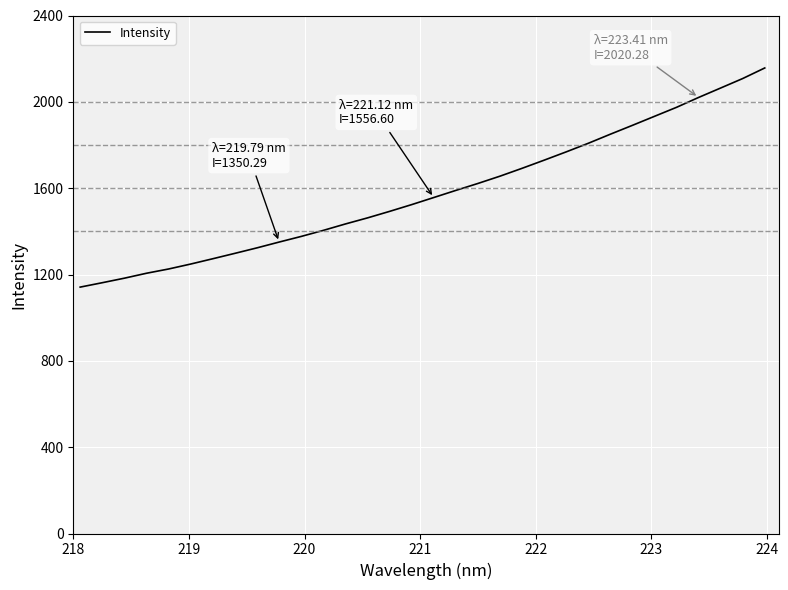

What is the greatest value displayed?

2156.9